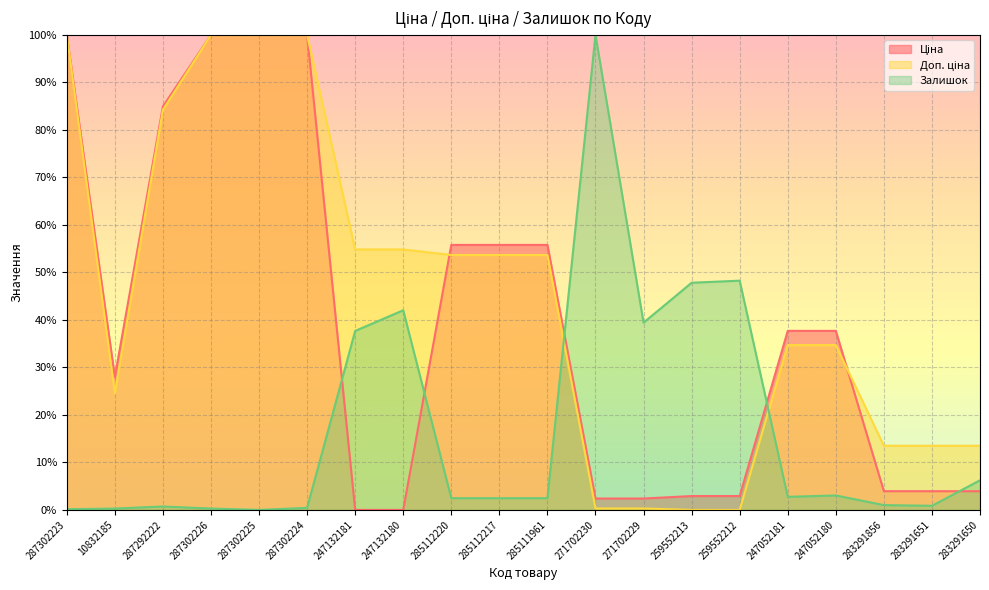

What is the label of the 15th point from the right?

287302224